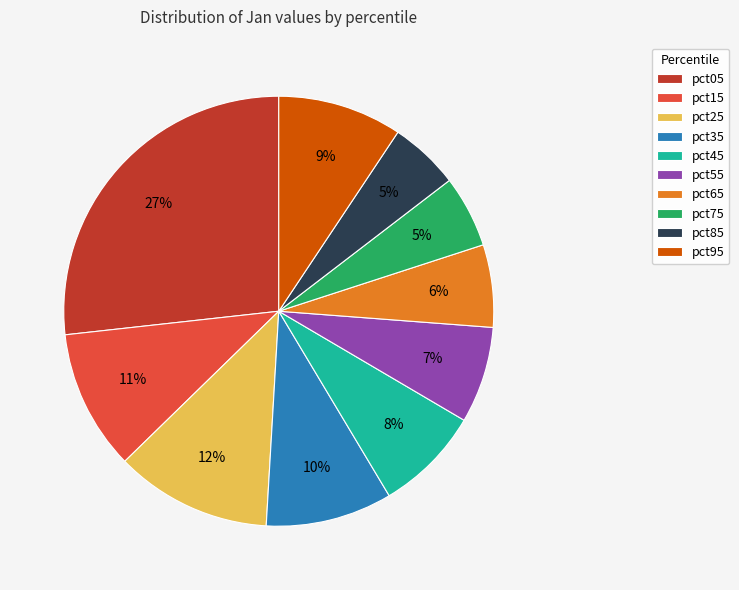

True or false: pct65 accounts for 6% of the total.

True